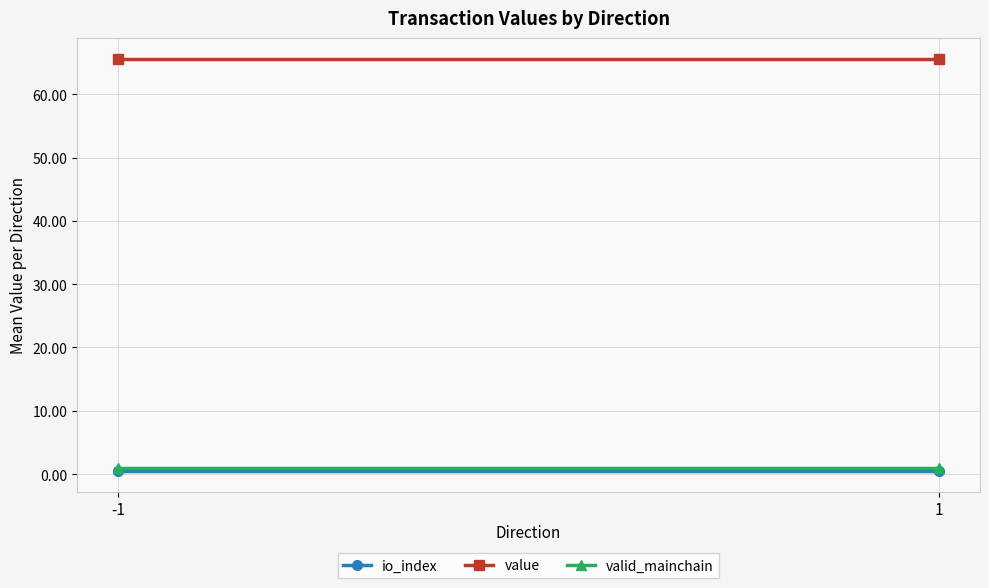

What is the average value of the value series?

65.6